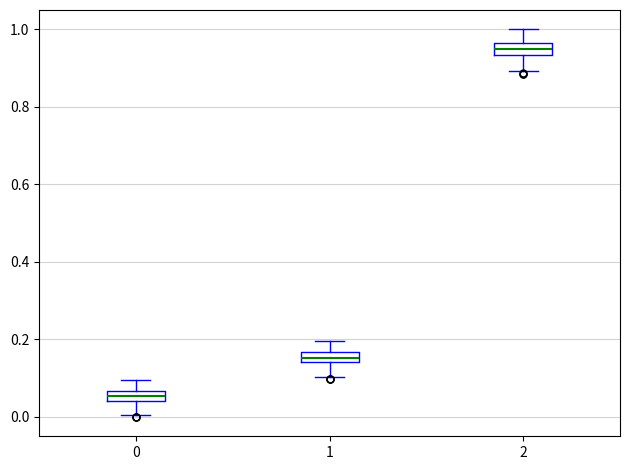

Which box has the lowest median line?

0